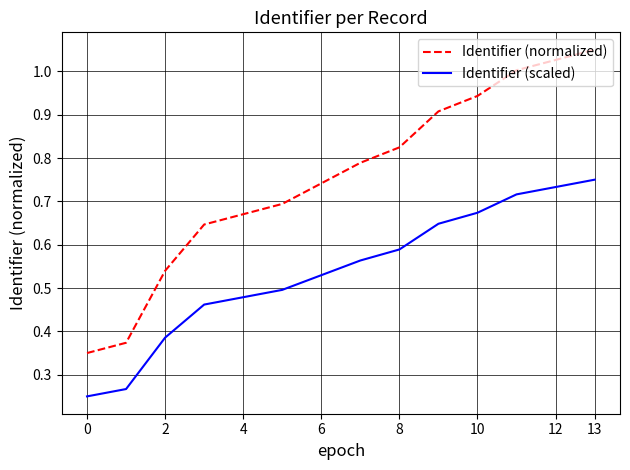

Which series has the widest spread of values?

Identifier (normalized)